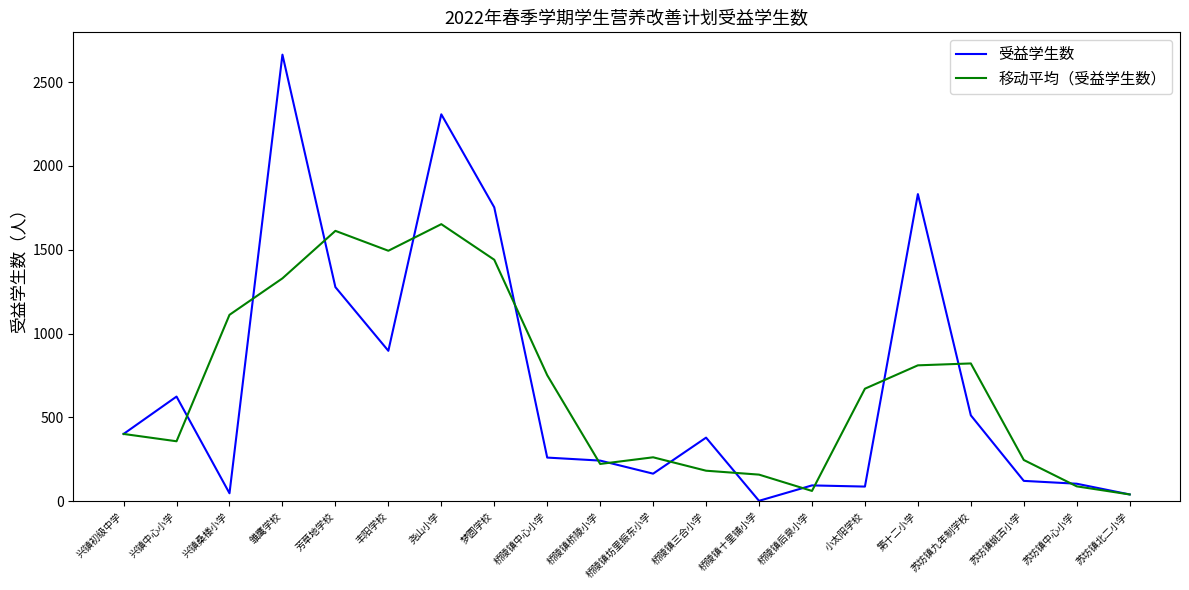

The value of 受益学生数 at 苏坊镇九年制学校 is 308.2. True or false?

False